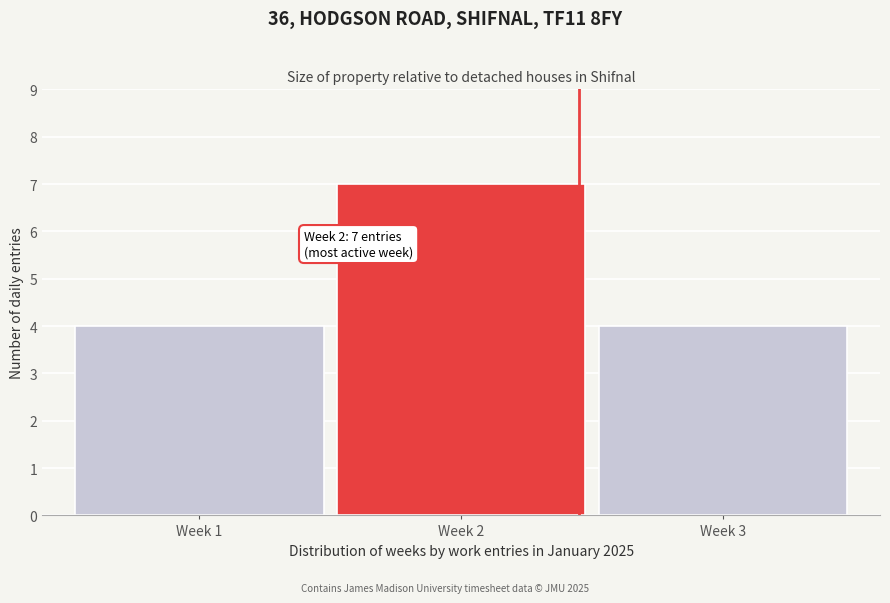

Reading left to right, what are all the values shown in this chart?

4	7	4